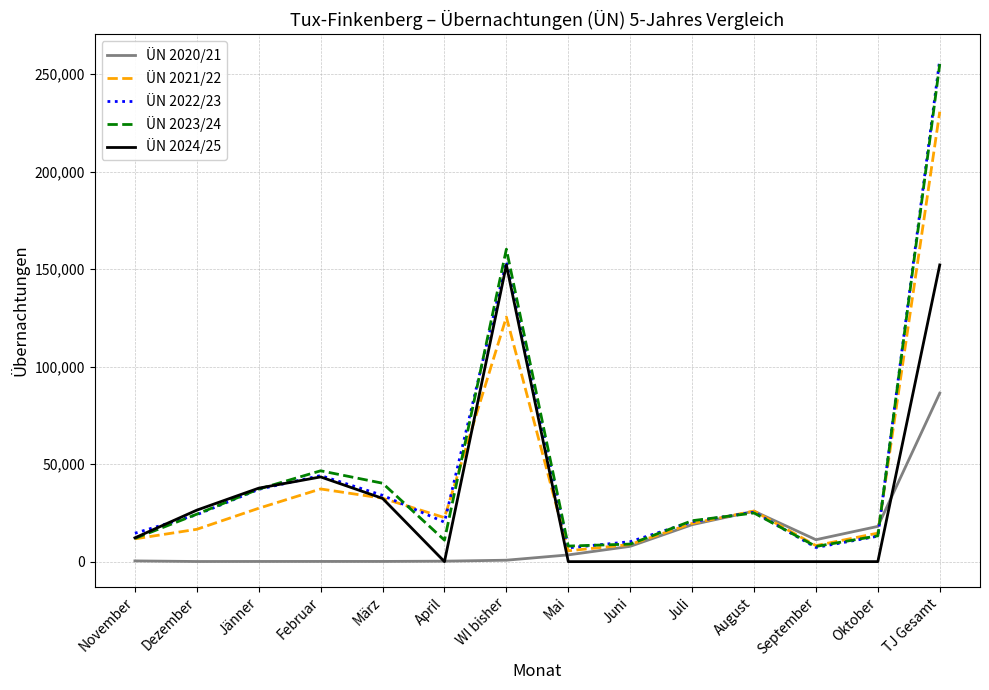

What is the sum of all ÜN 2021/22 values?

586637